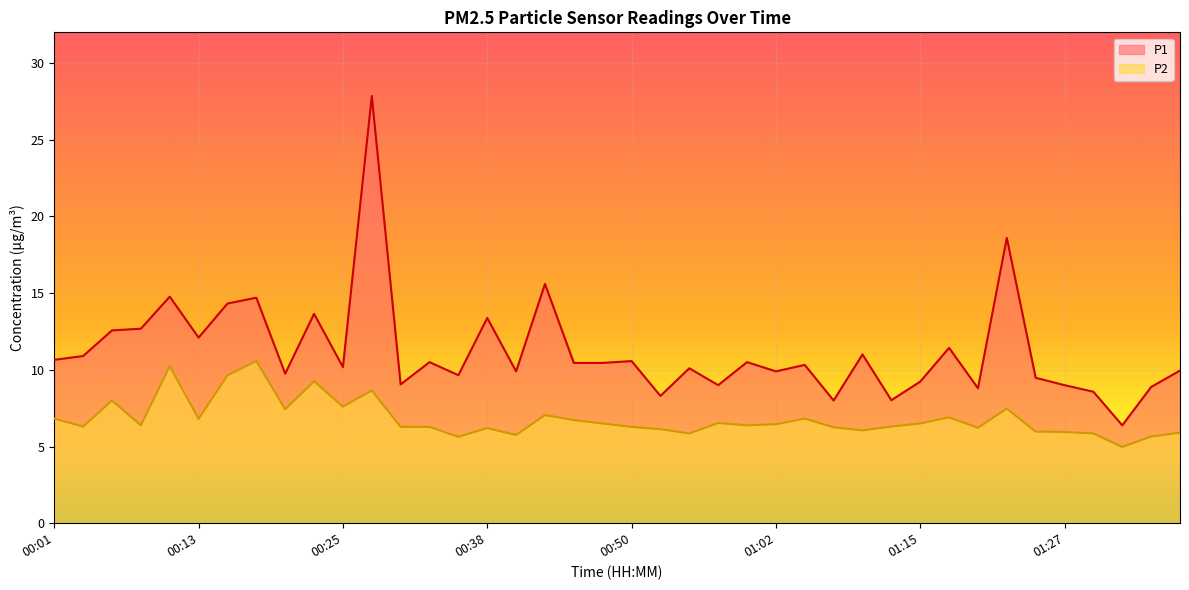

Which series has the widest spread of values?

P1